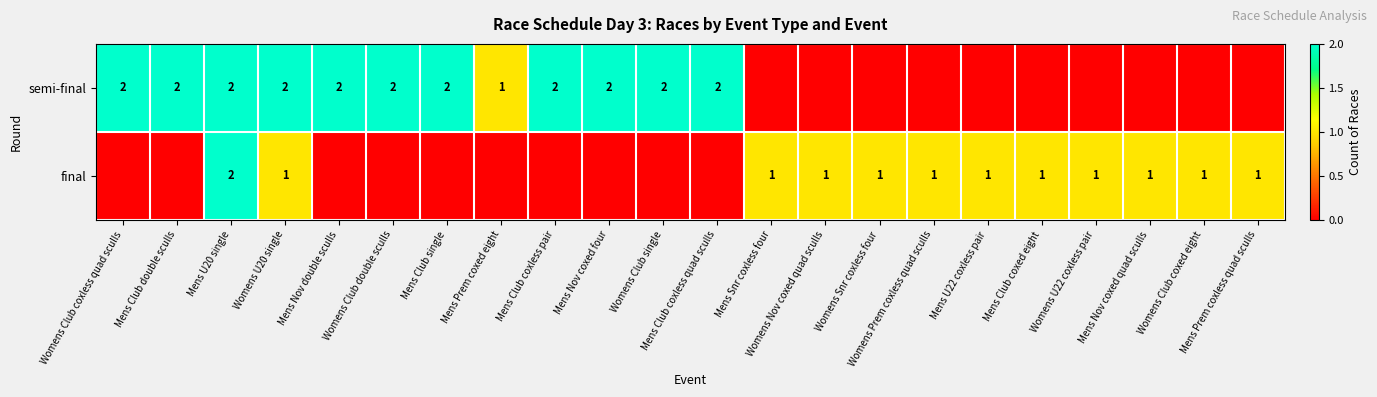

The final series shows 1 at Mens Snr coxless four. True or false?

True